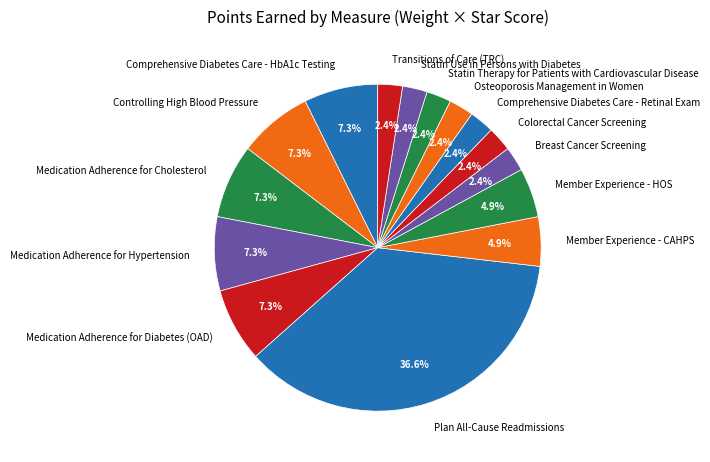

Which category has the biggest portion of the pie?

Plan All-Cause Readmissions